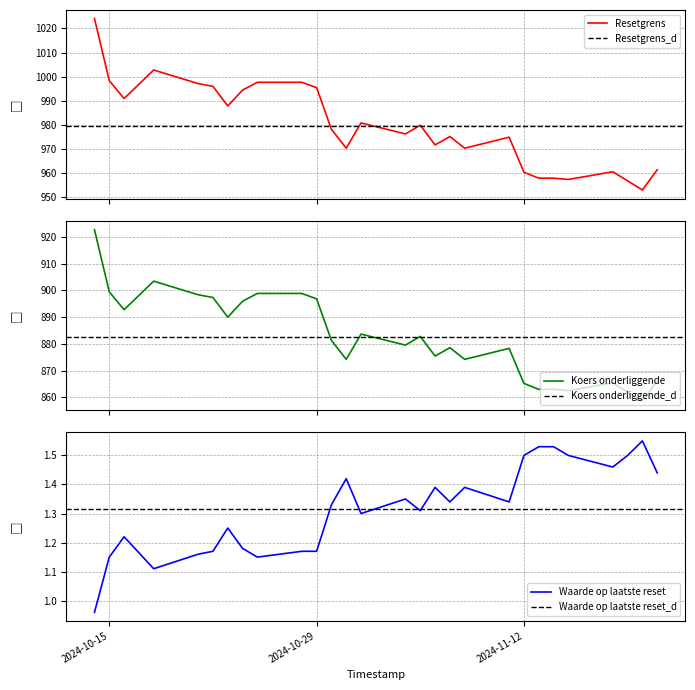

At how many categories does at least one series exceed 495?

28